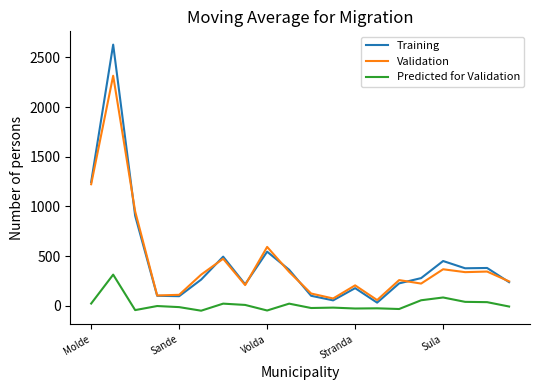

True or false: Predicted for Validation and Validation intersect in this chart.

False